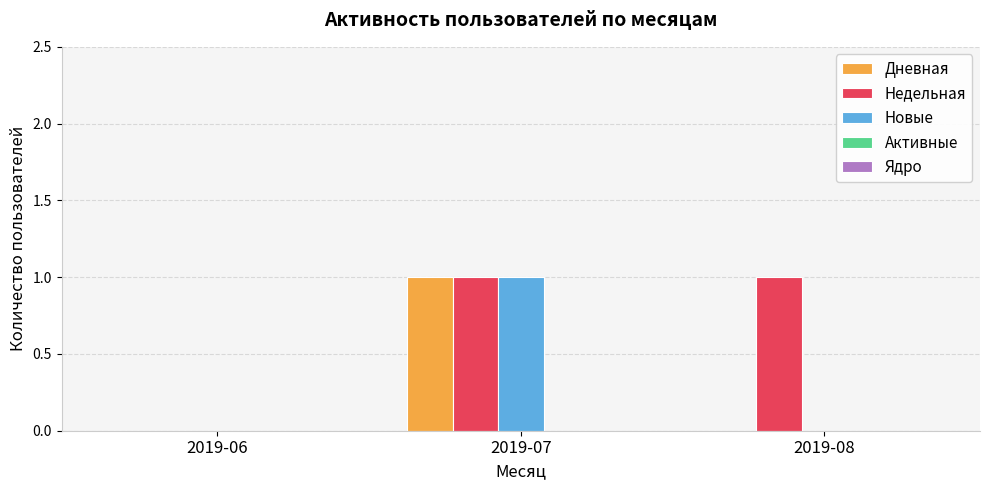

Which series changed the most between 2019-06 and 2019-08?

Недельная